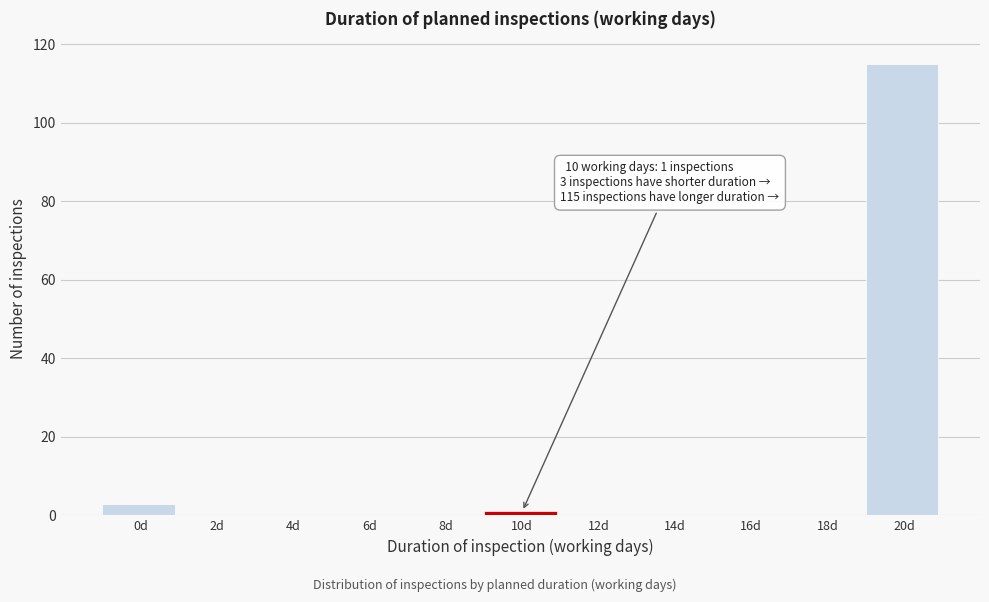

Reading left to right, what are all the values shown in this chart?

0d=3	2d=0	4d=0	6d=0	8d=0	10d=1	12d=0	14d=0	16d=0	18d=0	20d=115